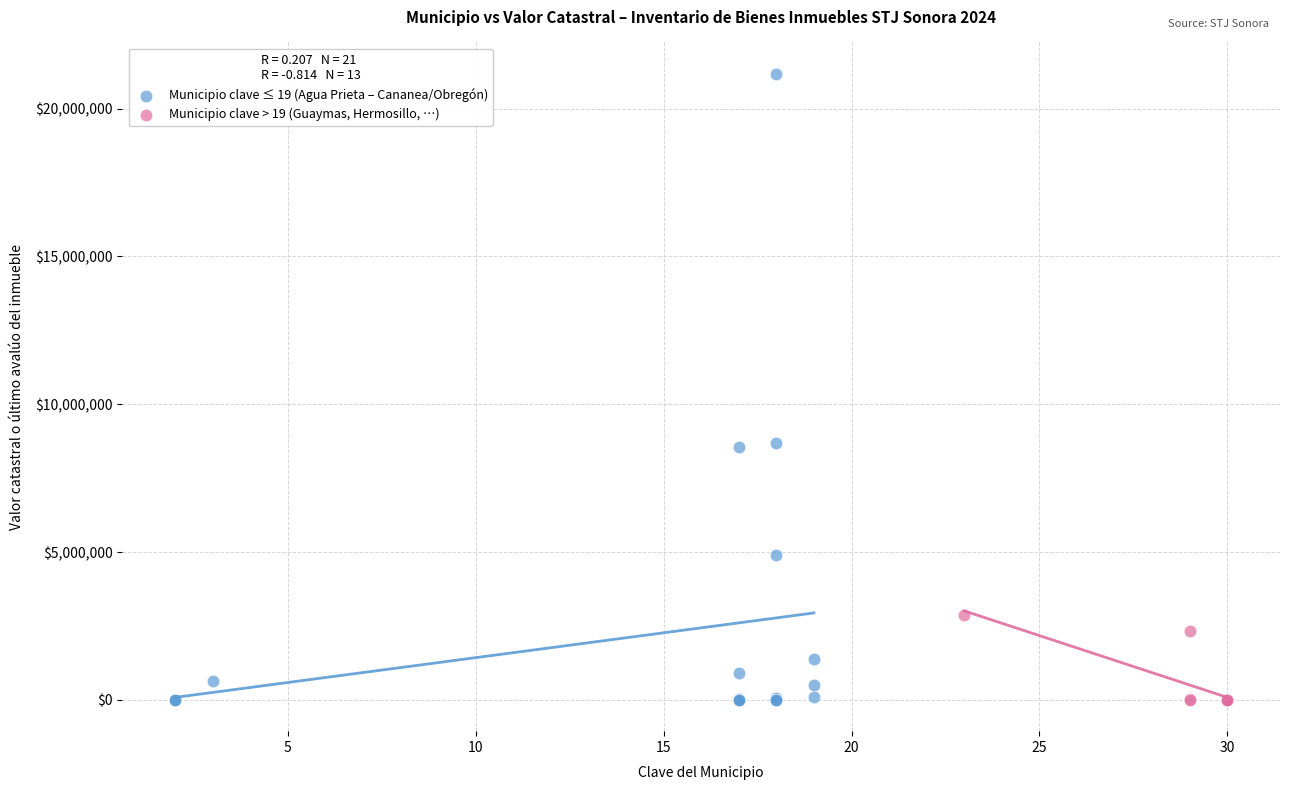

Which series has the widest spread of Y values?

Municipio clave ≤ 19 (Agua Prieta – Cananea/Obregón)